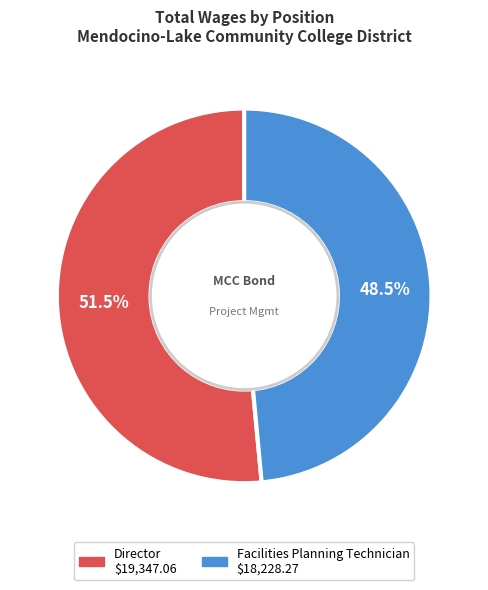

Is there any slice that represents more than half of the pie?

Yes